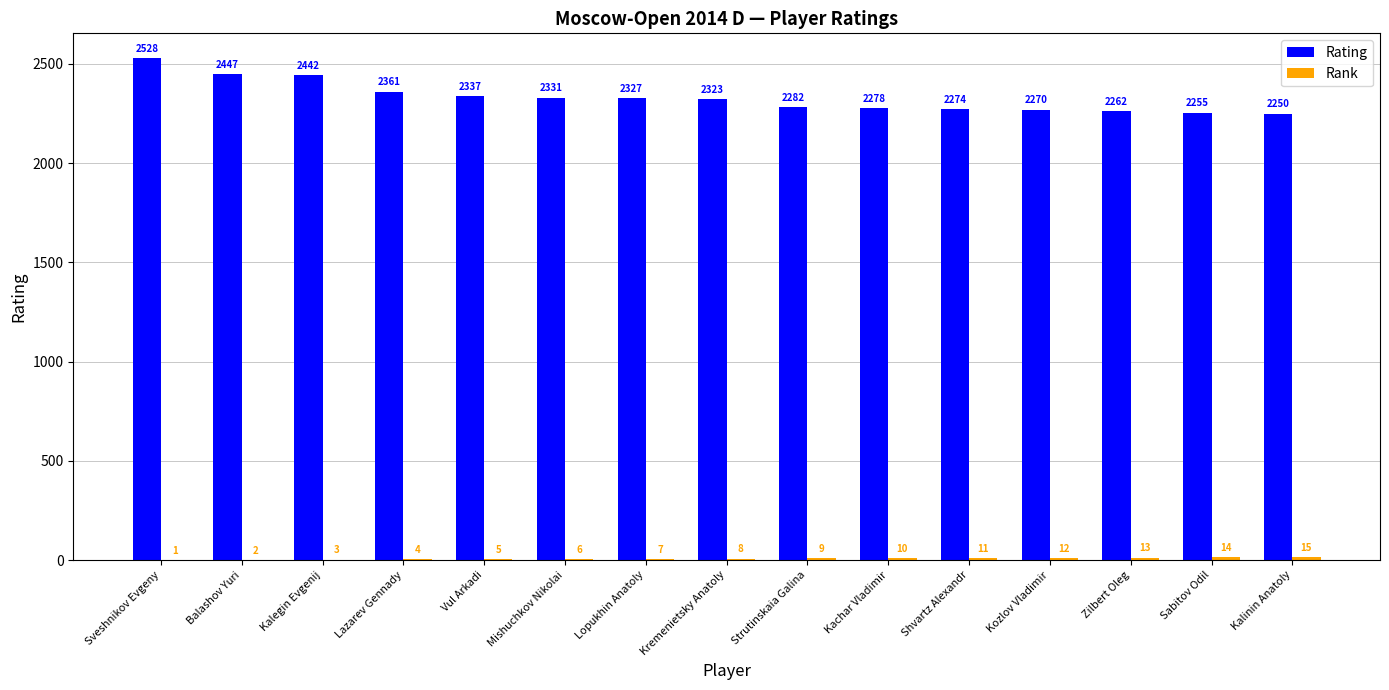

Is it true that Rating equals 683 at Kozlov Vladimir?

False